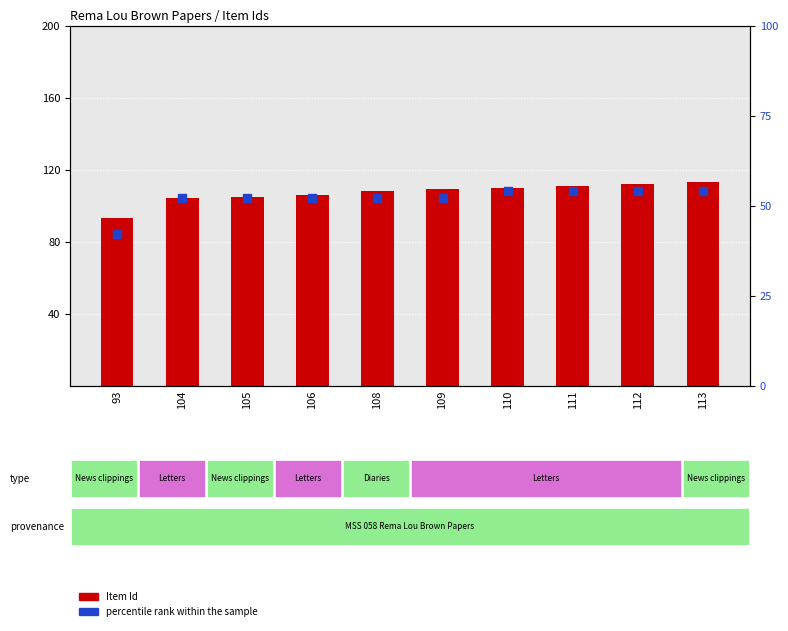

What are all the series names shown in the legend?

Item Id, percentile rank within the sample